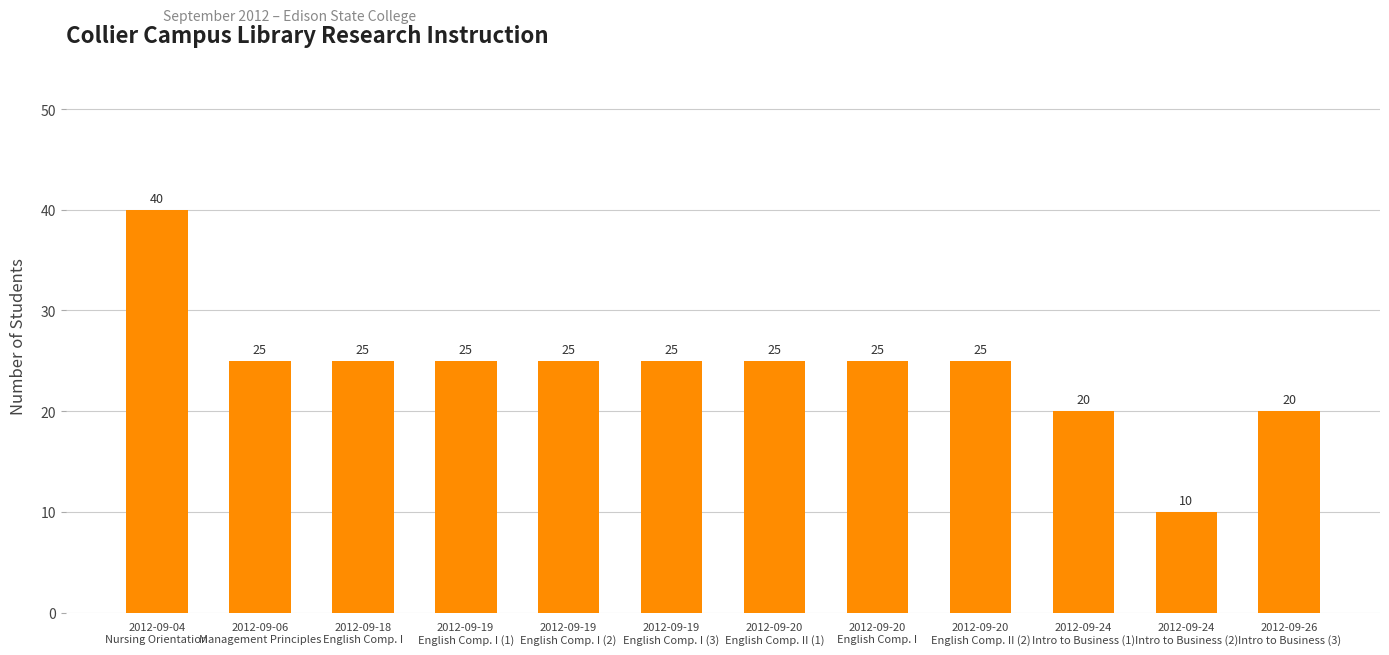

Approximately how many times larger is the value at 2012-09-20
English Comp. II (2) compared to 2012-09-04
Nursing Orientation?

0.6